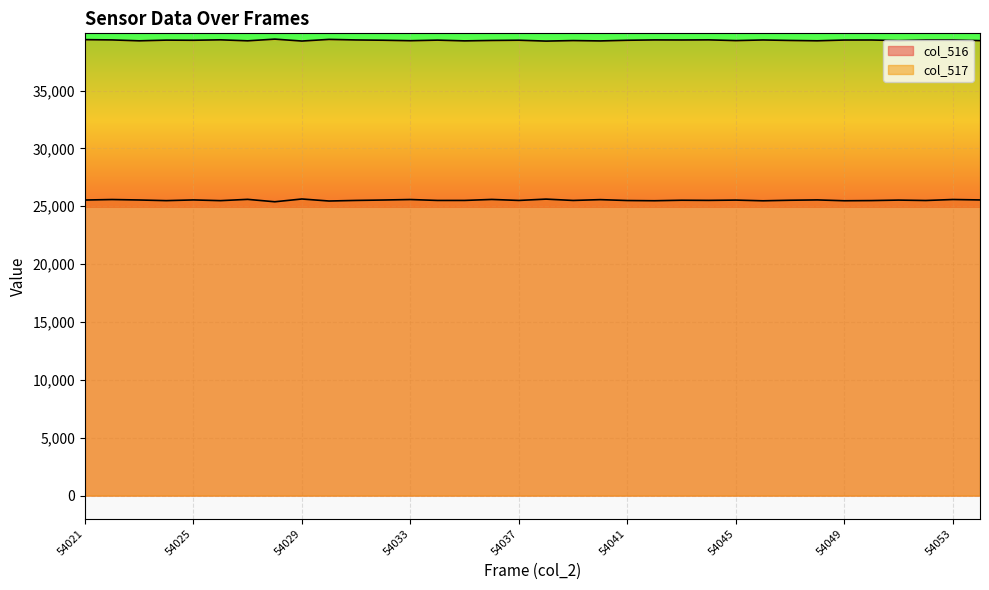

Reading right to left, what are all the values shown in this chart?

col_516: 25546	25583	25498	25533	25491	25476	25548	25520	25472	25533	25508	25521	25477	25496	25572	25502	25617	25503	25589	25504	25503	25581	25539	25504	25453	25627	25388	25596	25485	25547	25486	25542	25581	25538
col_517: 39312	39367	39368	39315	39365	39362	39296	39326	39368	39314	39377	39366	39372	39342	39285	39316	39270	39346	39326	39289	39354	39303	39345	39369	39417	39275	39440	39294	39380	39342	39354	39294	39372	39395